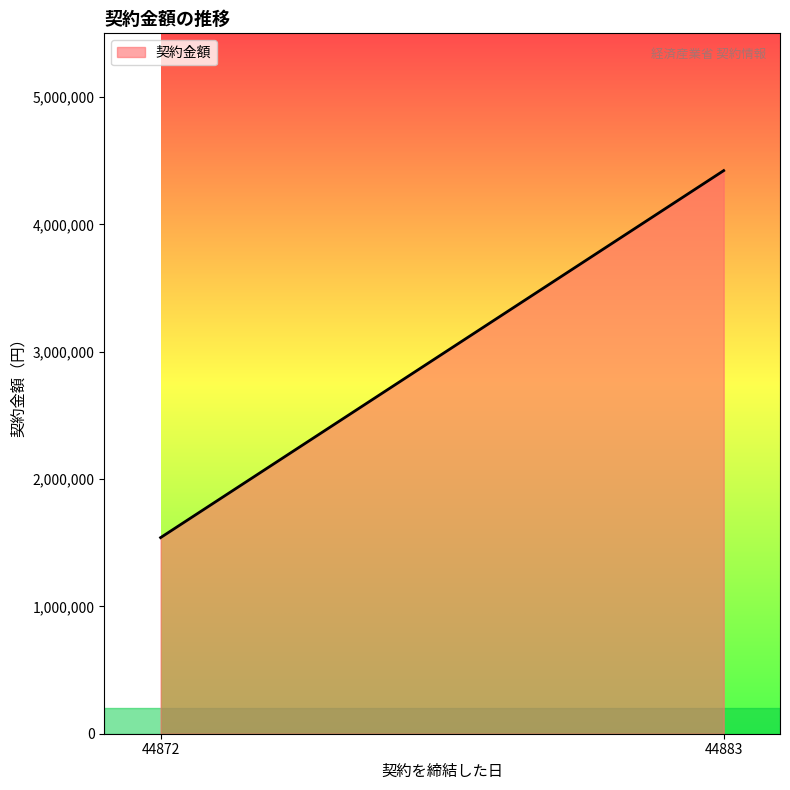

Does the chart have visible grid lines?

No